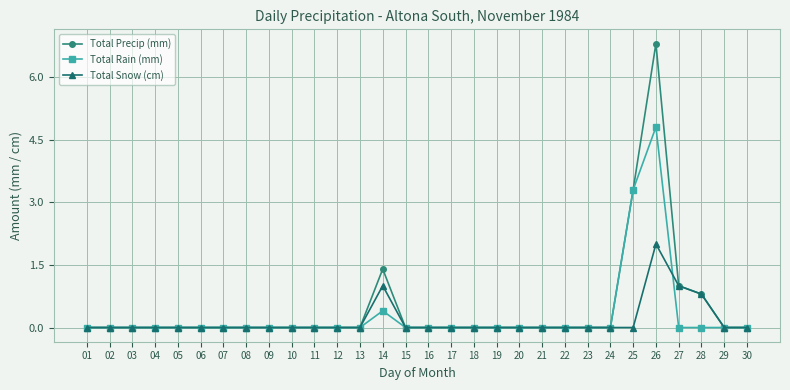

Rank the series by their maximum value, from highest to lowest.

Total Precip (mm), Total Rain (mm), Total Snow (cm)